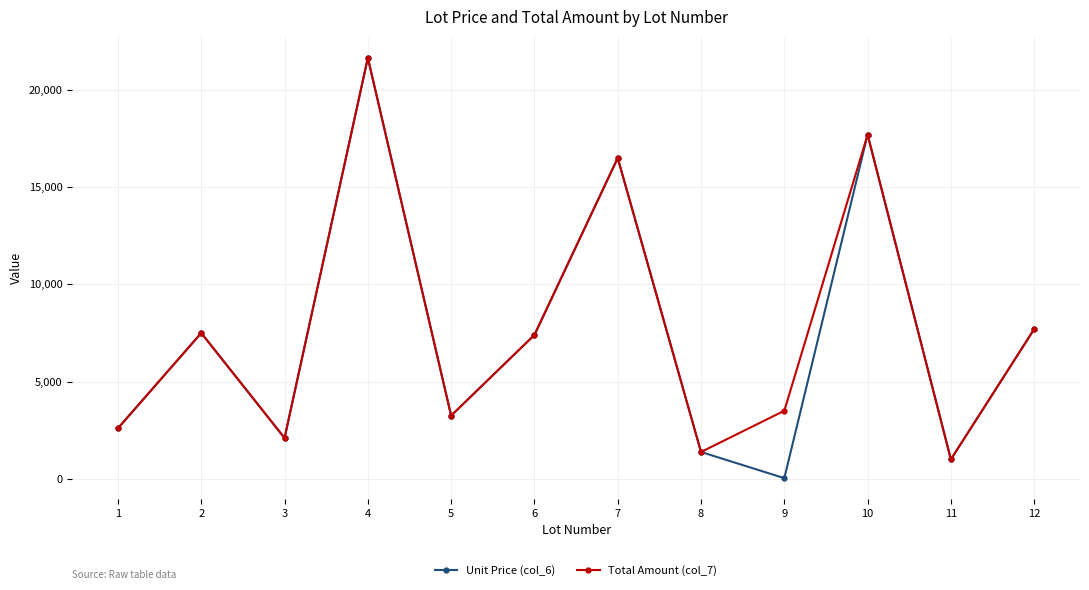

Reading left to right, what are all the values shown in this chart?

Unit Price (col_6): 1=2600	2=7500	3=2100	4=21650	5=3250	6=7400	7=16500	8=1380	9=35	10=17700	11=1000	12=7700
Total Amount (col_7): 1=2600	2=7500	3=2100	4=21650	5=3250	6=7400	7=16500	8=1380	9=3500	10=17700	11=1000	12=7700